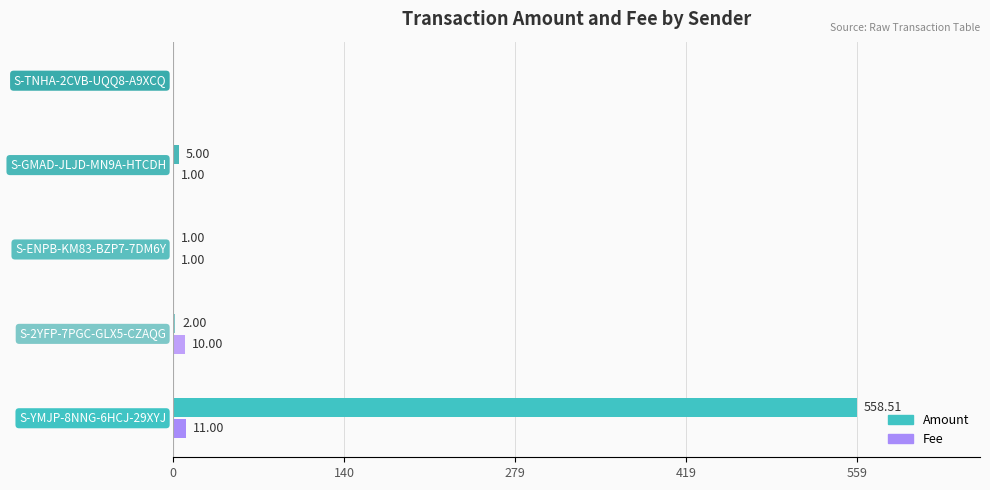

What is the sum of all Fee values?

23.0